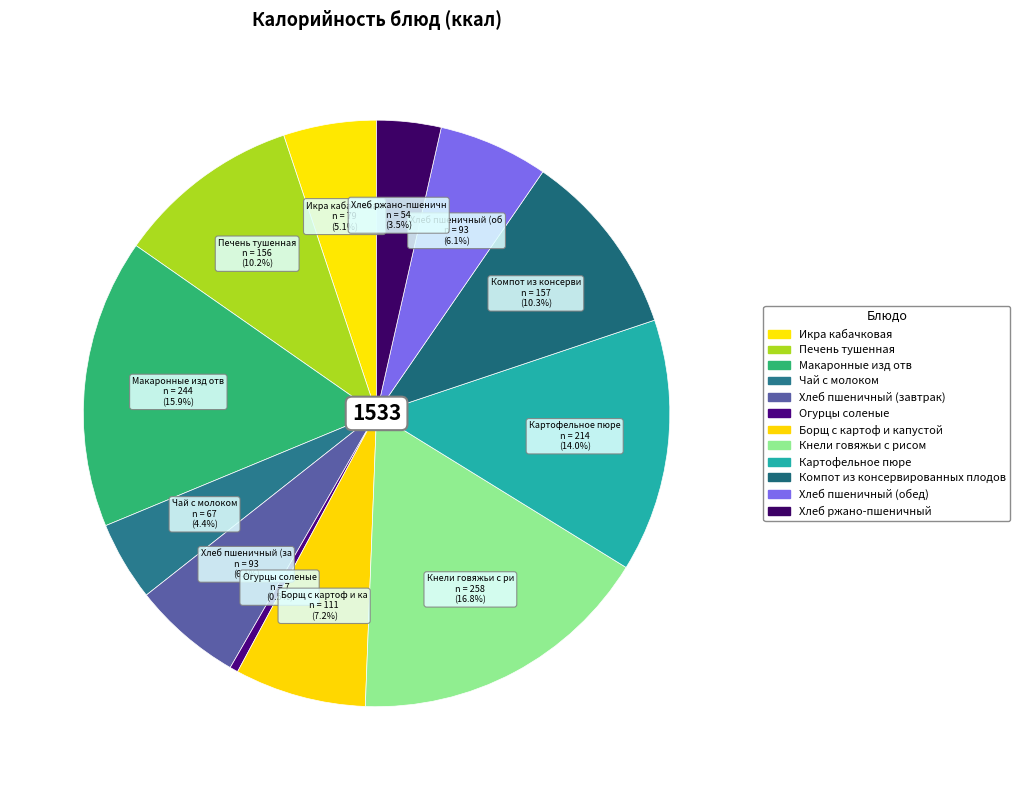

How many slices are in this pie chart?

12